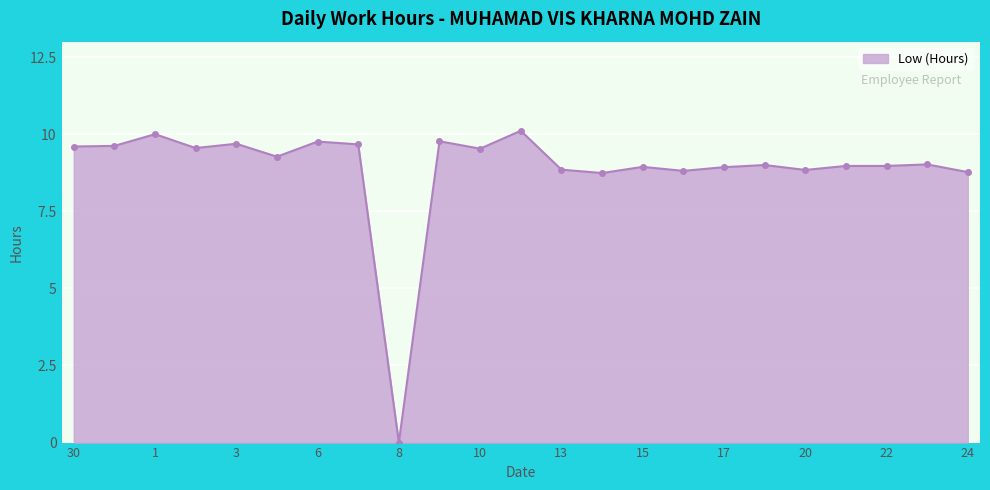

What is the value of the 17th point from the left?

8.9